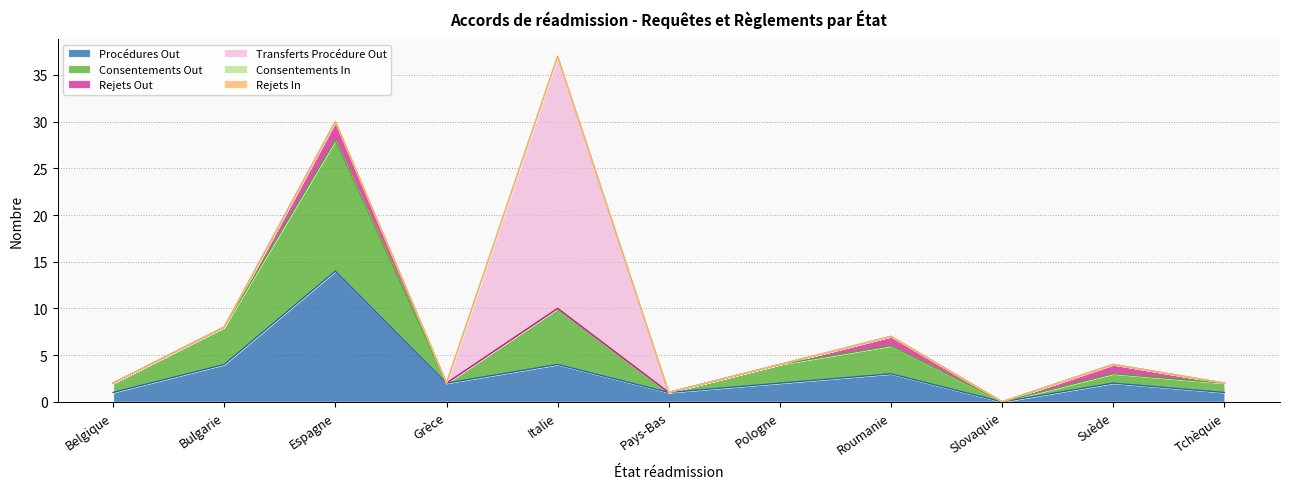

True or false: Procédures Out has a value of 4 at Italie.

True